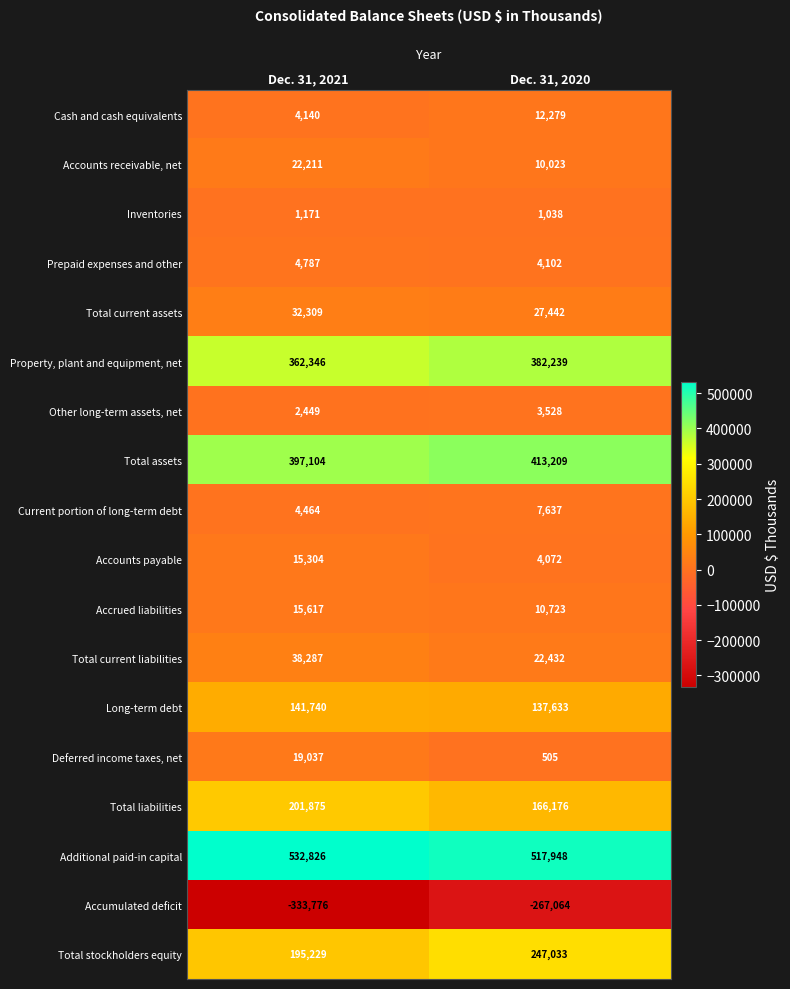

The Accounts receivable, net series shows 10023 at Dec. 31, 2020. True or false?

True